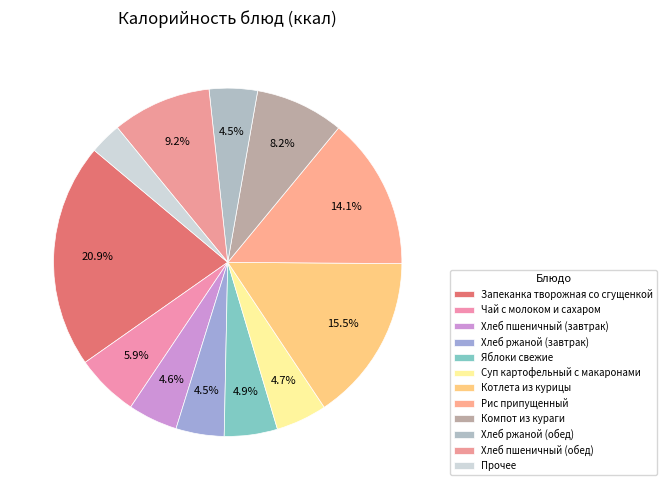

Count the number of slices in the pie.

12